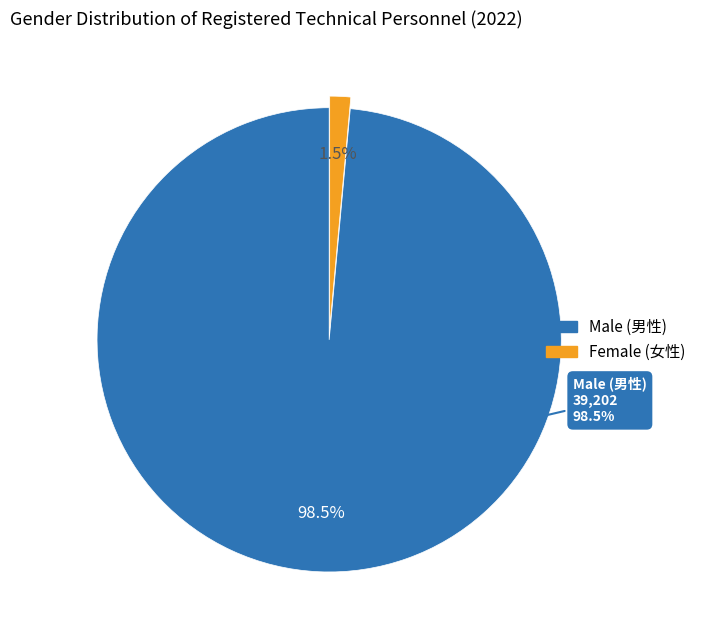

Which slice represents more than half of the pie?

Male (男性)